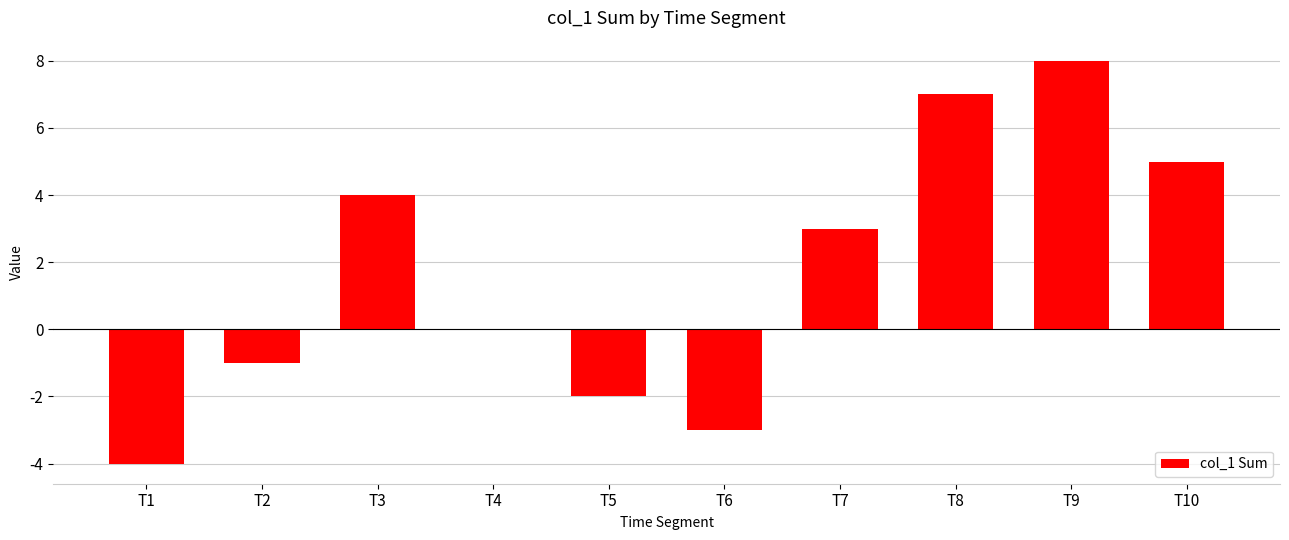

What is the change in value from T1 to T3?

+8